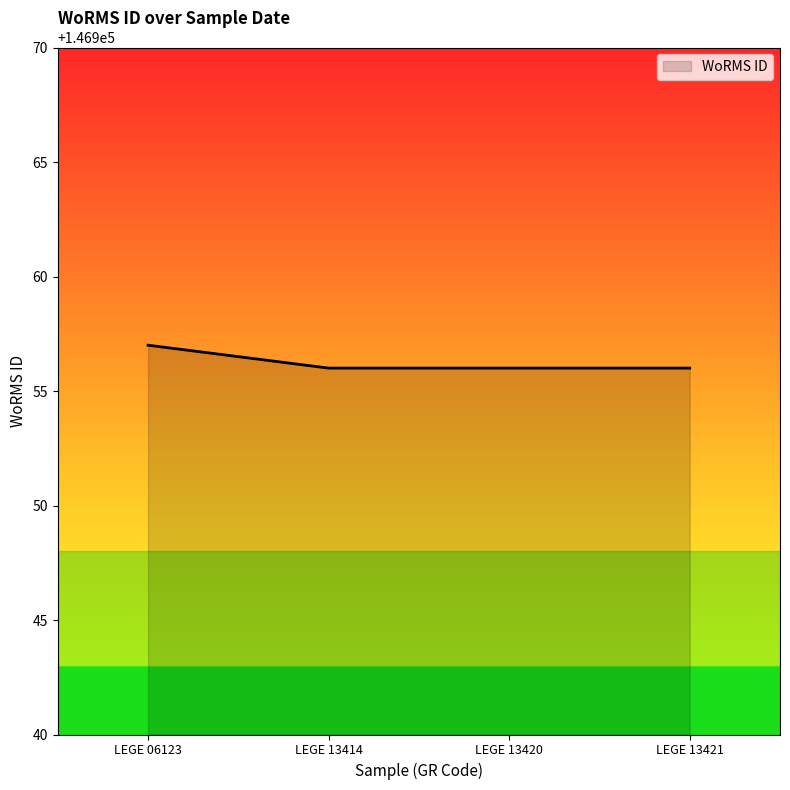

Reading right to left, list all the values displayed in this chart.

146956	146956	146956	146957